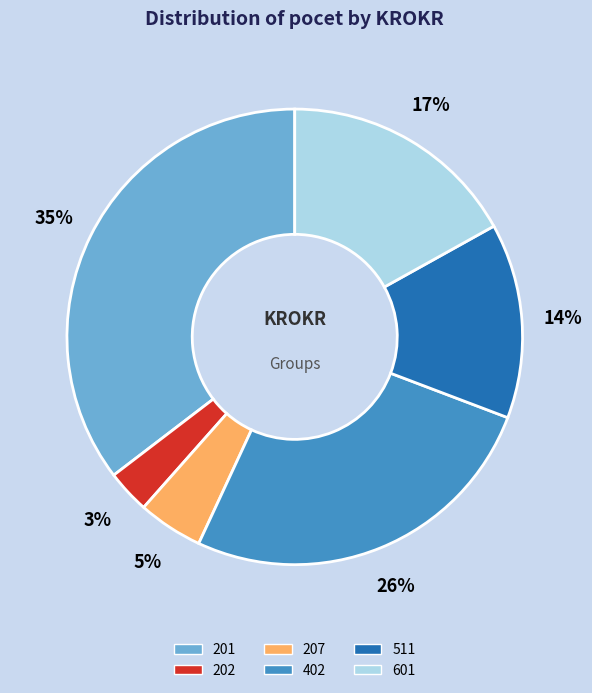

True or false: 201 accounts for 45% of the total.

False